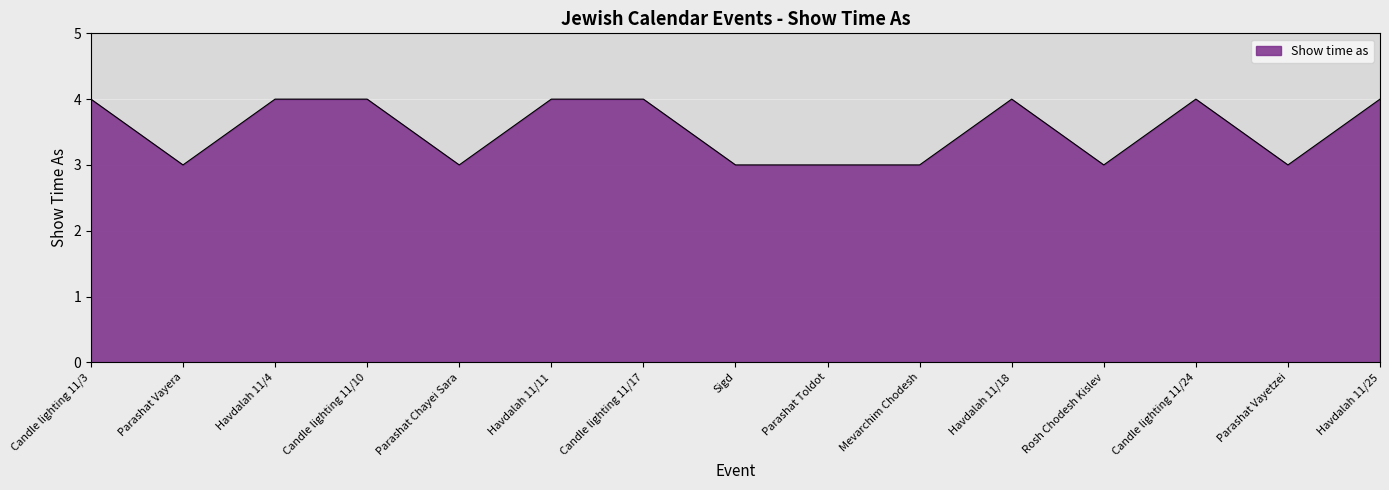

What position from the right is Parashat Chayei Sara?

11